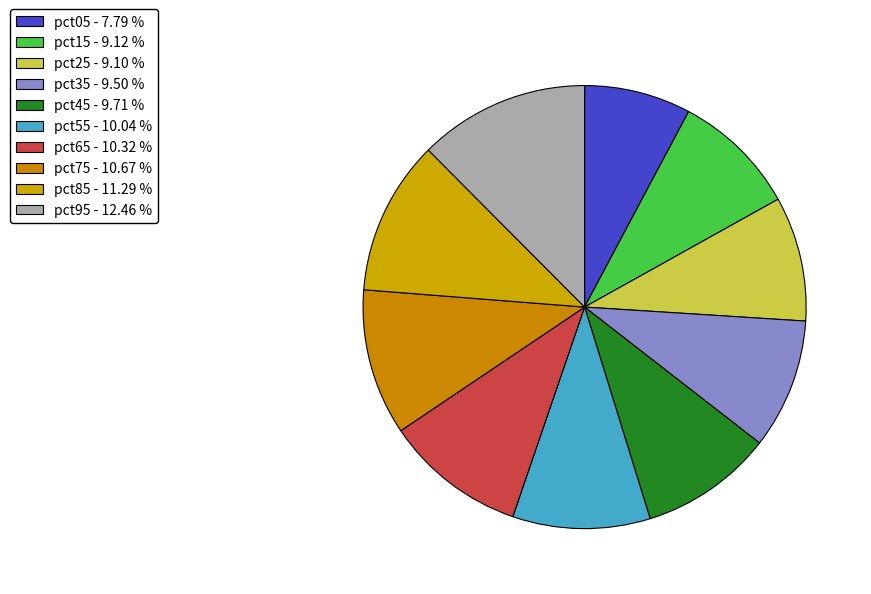

How many slices are in this pie chart?

10